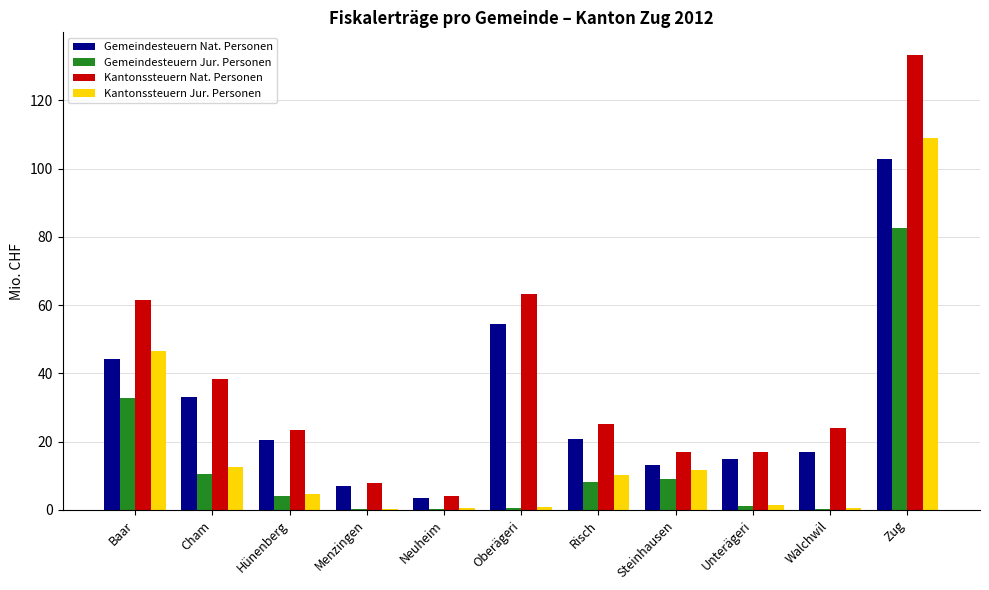

Which series has the widest spread of values?

Kantonssteuern Nat. Personen